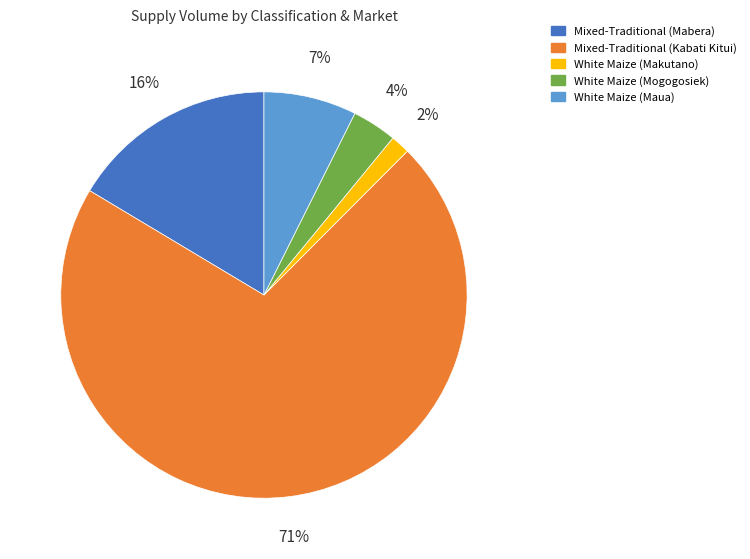

How many slices are in this pie chart?

5